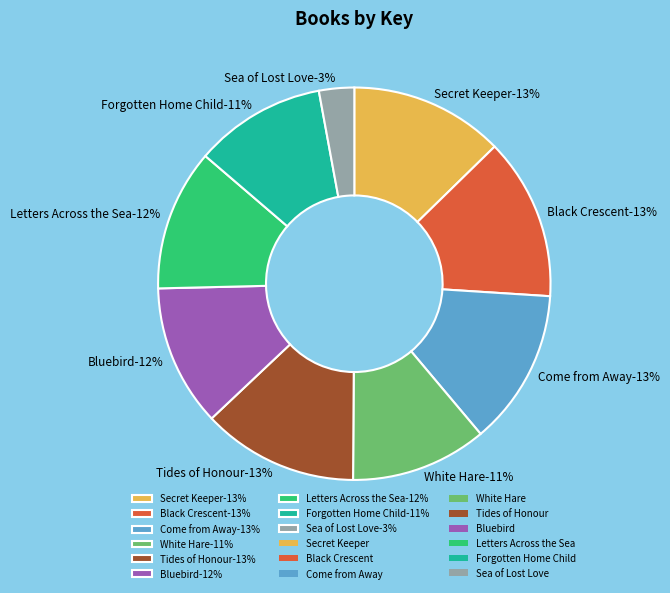

How many slices are in this pie chart?

9